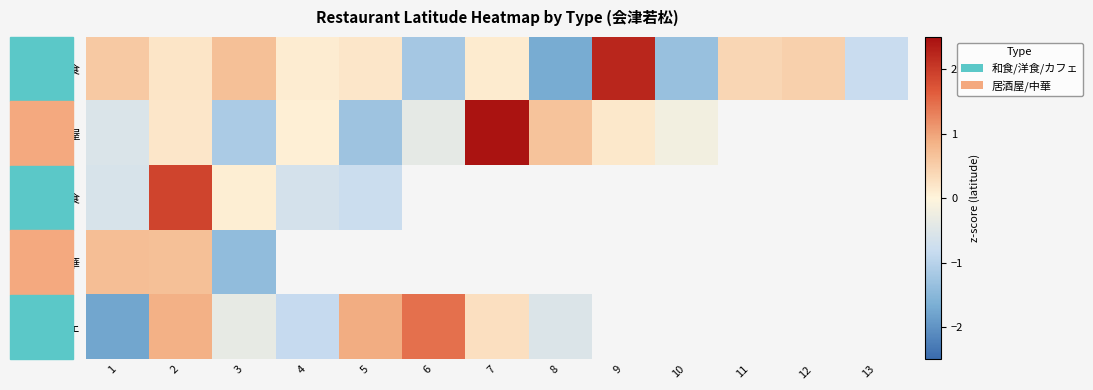

Is the value of 洋食 at 4 greater than the value of 中華 at 5?

No